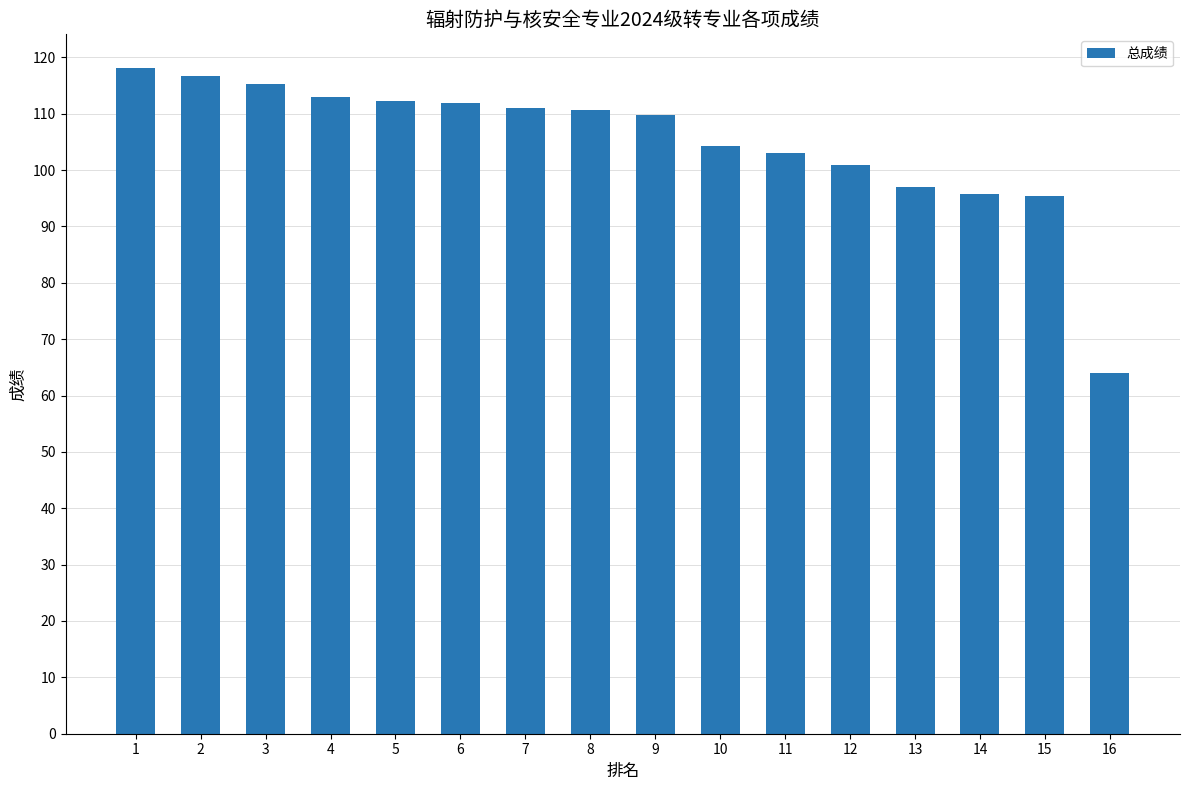

What is the difference between the maximum and minimum values?

54.2